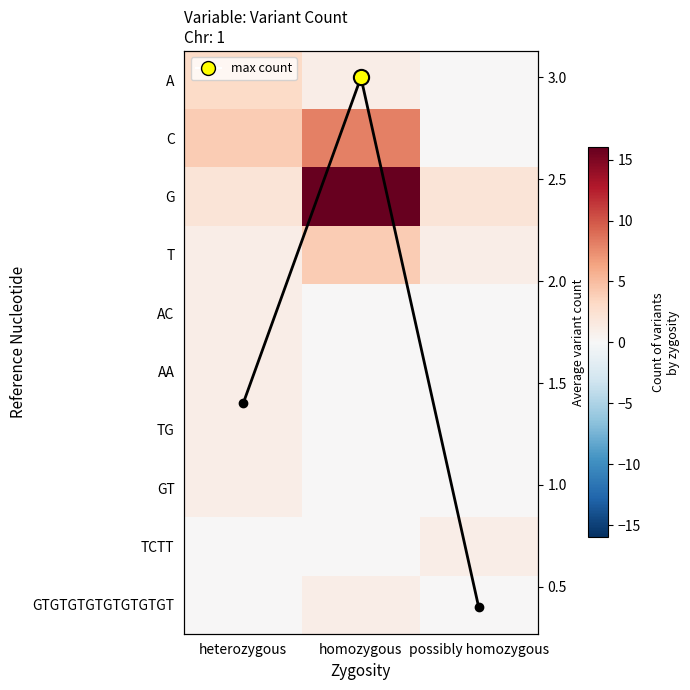

Is it true that AC equals 0.6 at heterozygous?

False